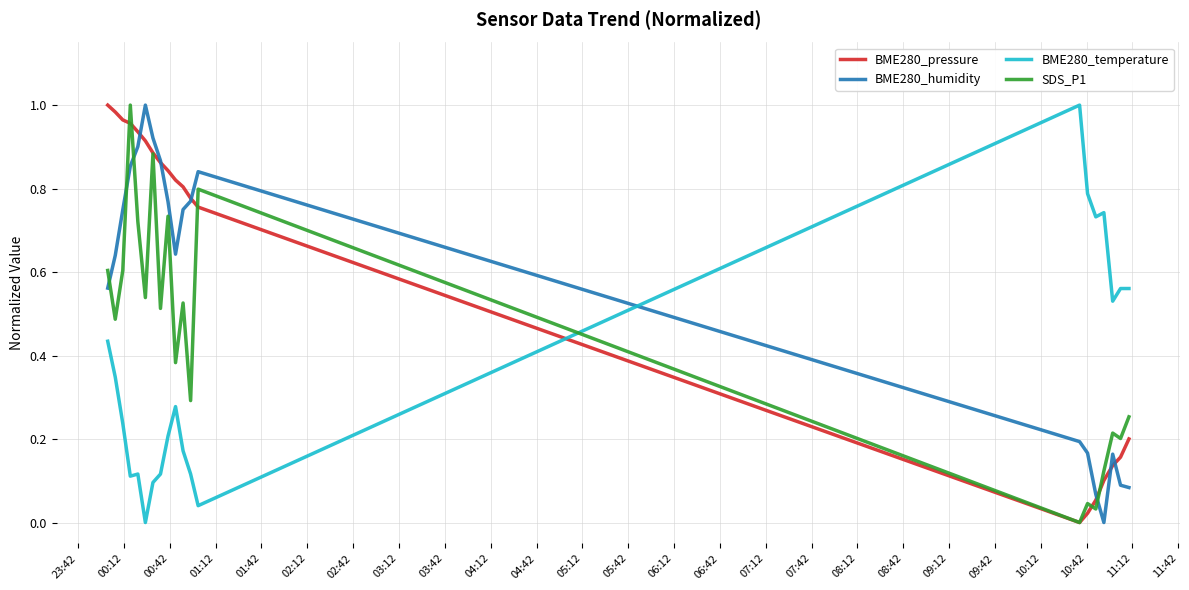

Which series has the largest total across all categories?

BME280_pressure